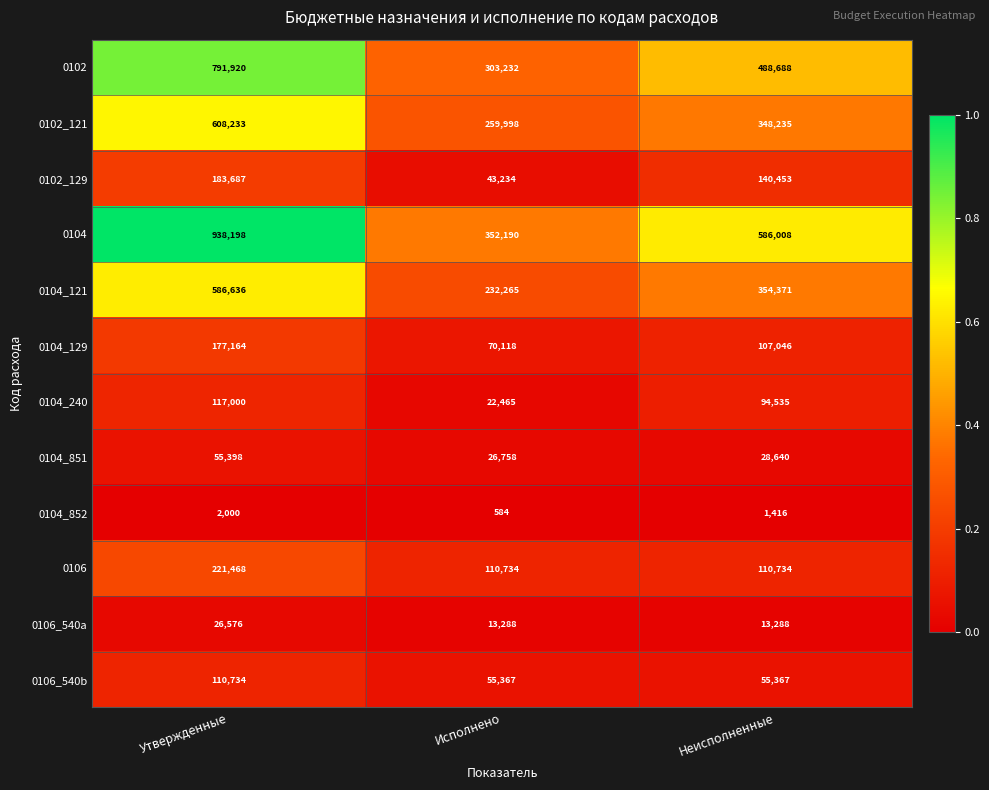

At Неисполненные, list the series in order from smallest to largest.

0104_852, 0106_540a, 0104_851, 0106_540b, 0104_240, 0104_129, 0106, 0102_129, 0102_121, 0104_121, 0102, 0104